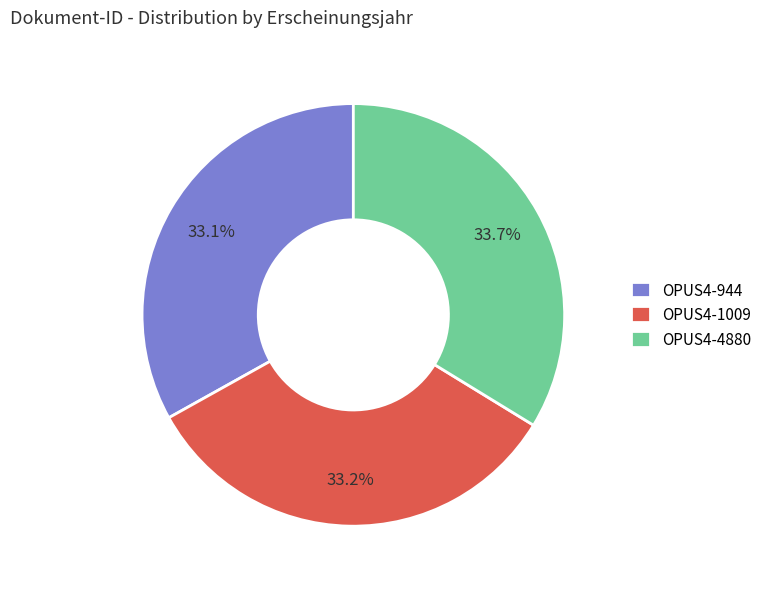

Does OPUS4-1009 represent more than half of the total?

No